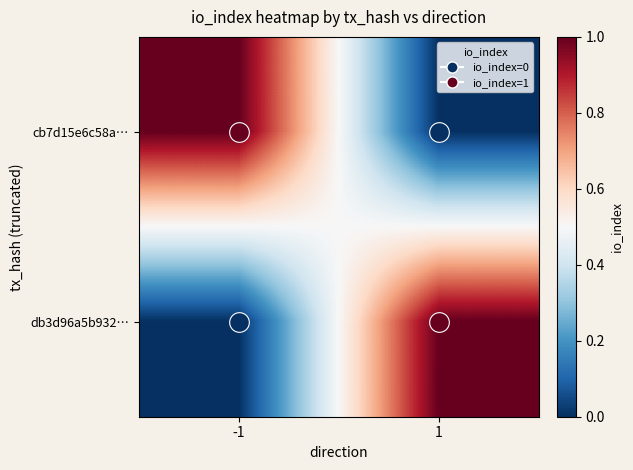

At -1, list the series in order from smallest to largest.

db3d96a5b932…, cb7d15e6c58a…